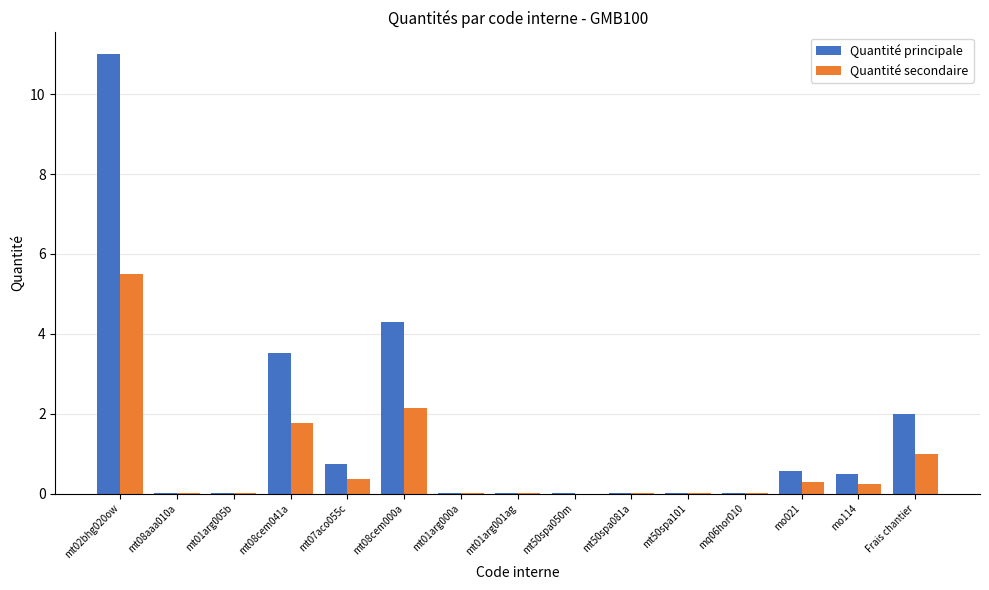

What is the sum of all Quantité principale values?

22.7